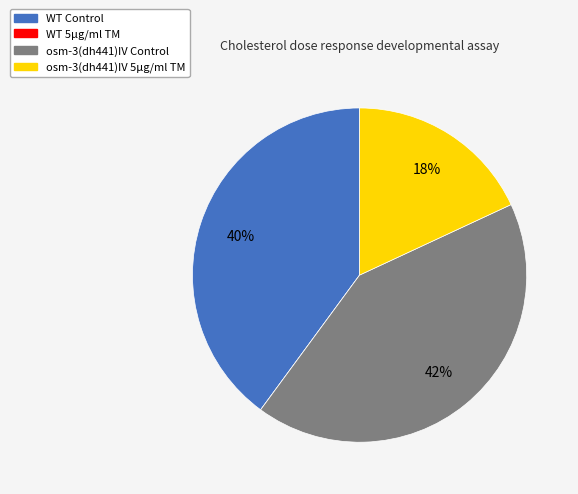

Which has a higher value, osm-3(dh441)IV 5µg/ml TM or WT Control?

WT Control